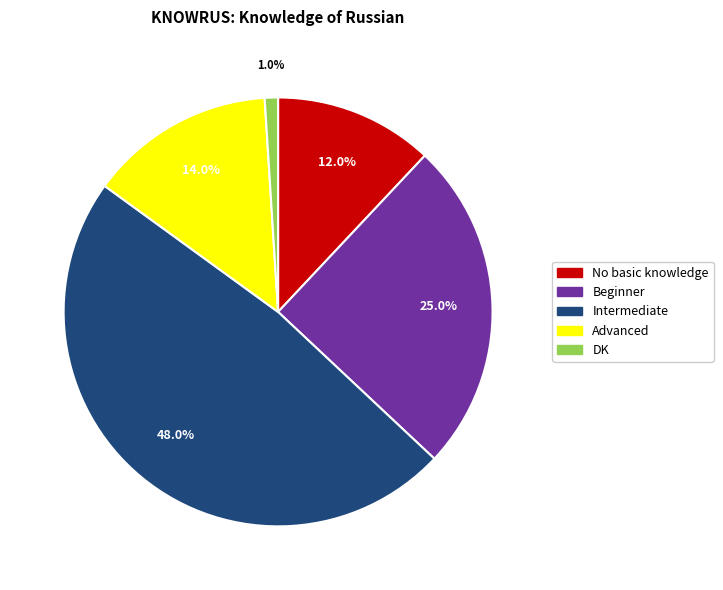

Which has a higher value, DK or Advanced?

Advanced